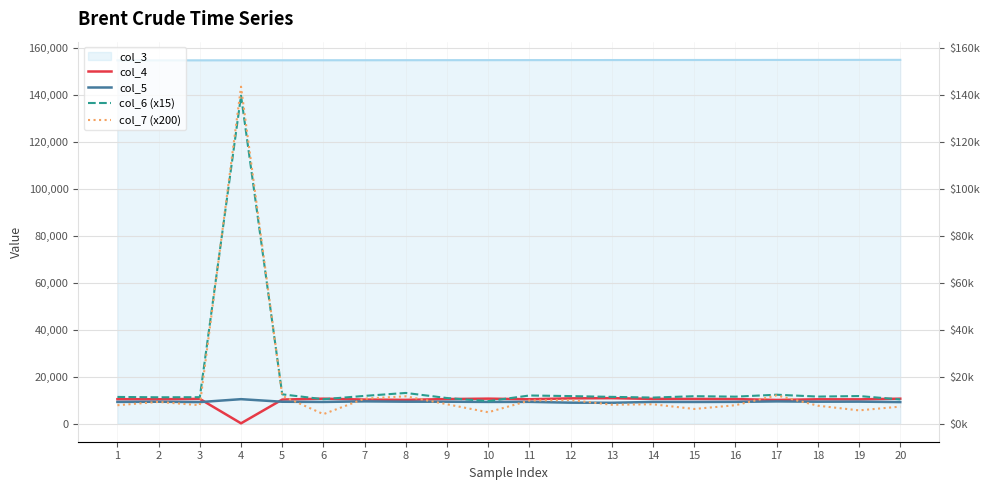

What is the sum of all col_4 values?

197826